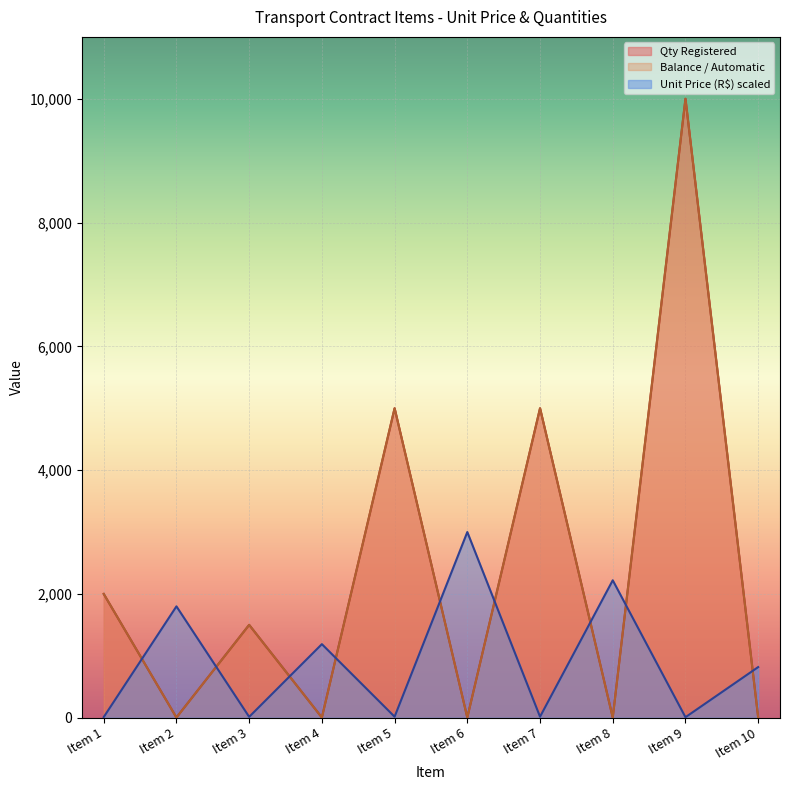

True or false: Qty Registered and Balance intersect in this chart.

False